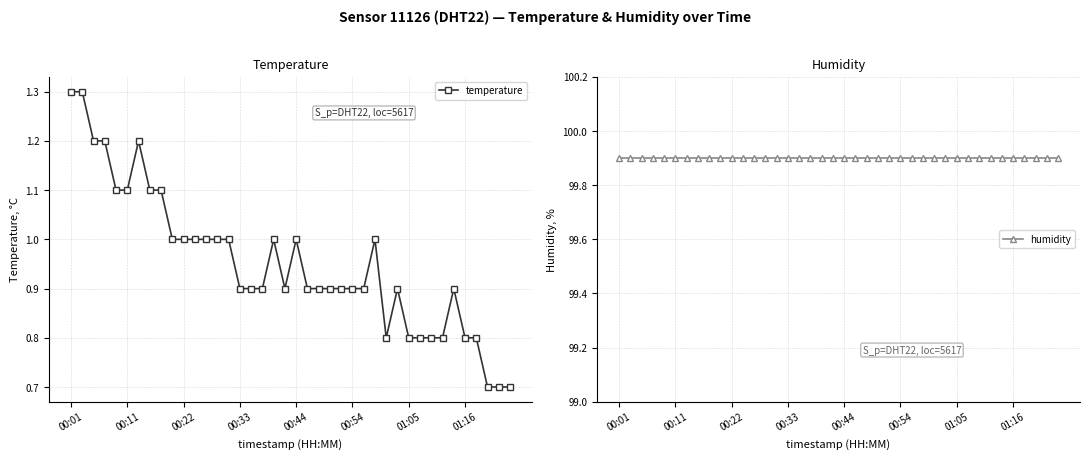

True or false: temperature has more than 0 interior local peaks.

True